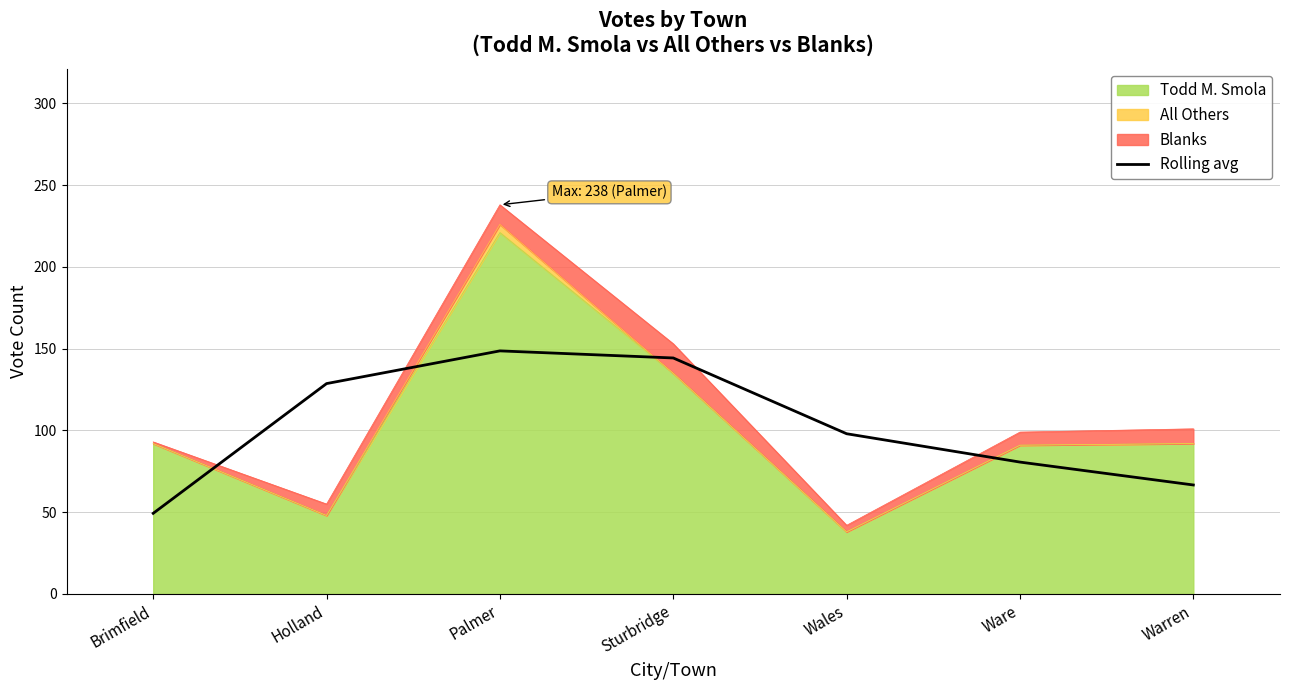

Count the number of values greater than 98.

3